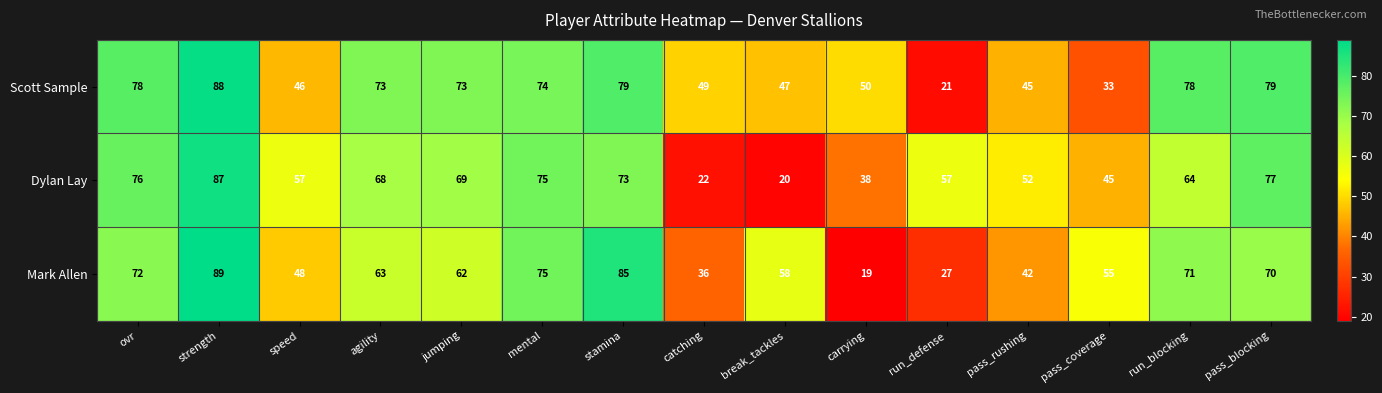

The Dylan Lay series shows 128 at stamina. True or false?

False